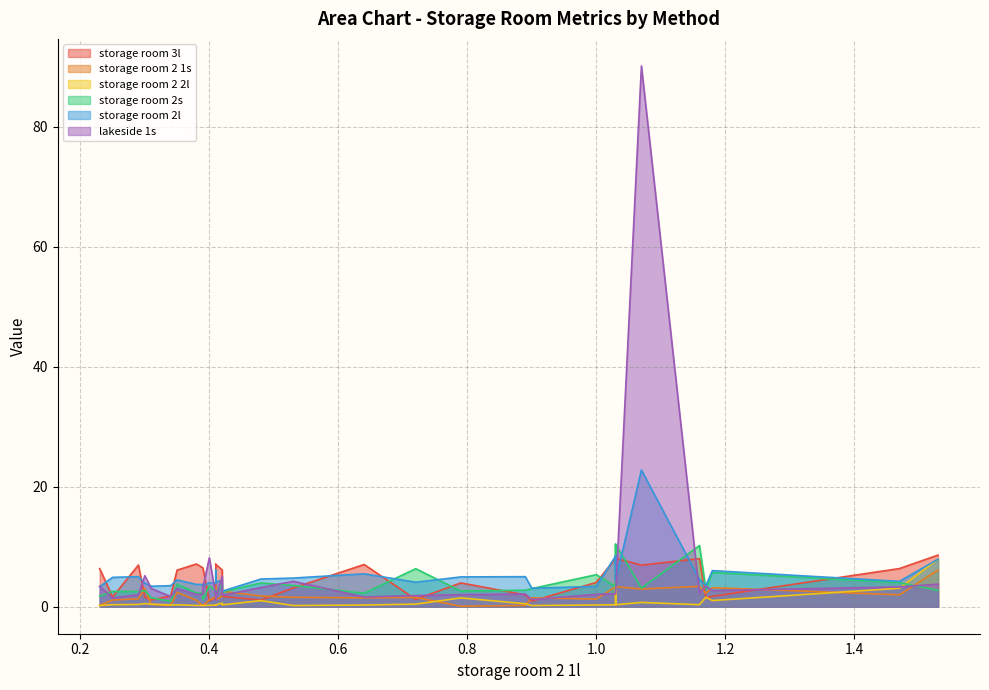

Is it true that storage room 2l equals 3.9 at 0.42?

False